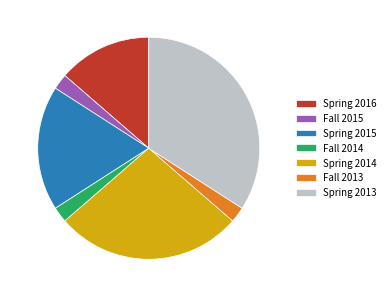

True or false: Fall 2013 accounts for 2% of the total.

True